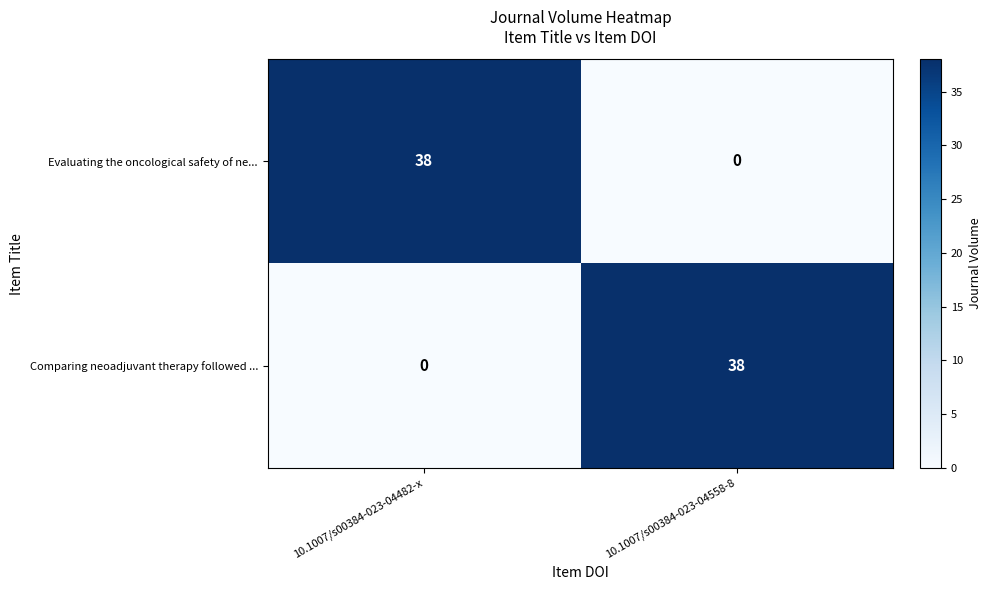

What is the highest value of the Comparing neoadjuvant therapy followed ... series?

38